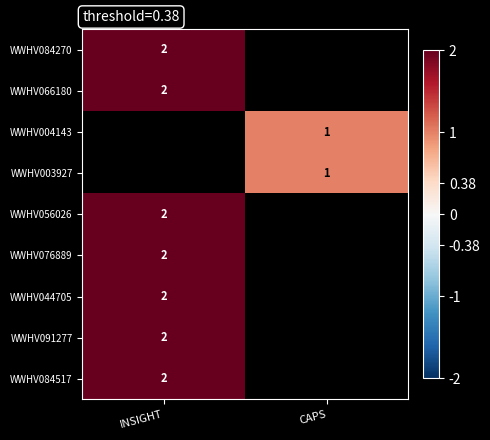

The value of WWHV066180 at INSIGHT is 0.8. True or false?

False